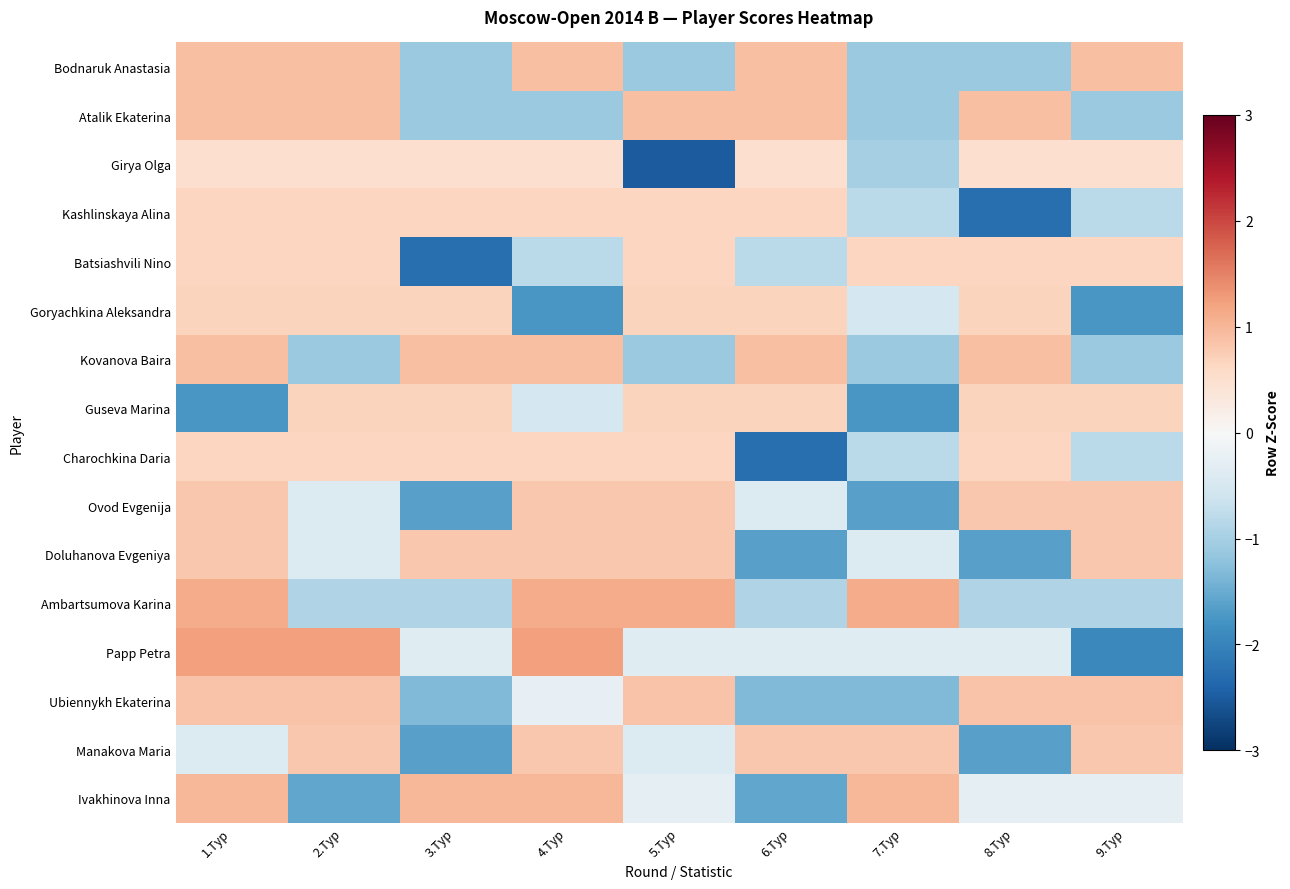

Between 7.Тур and 9.Тур, which series saw the biggest shift?

Ovod Evgenija